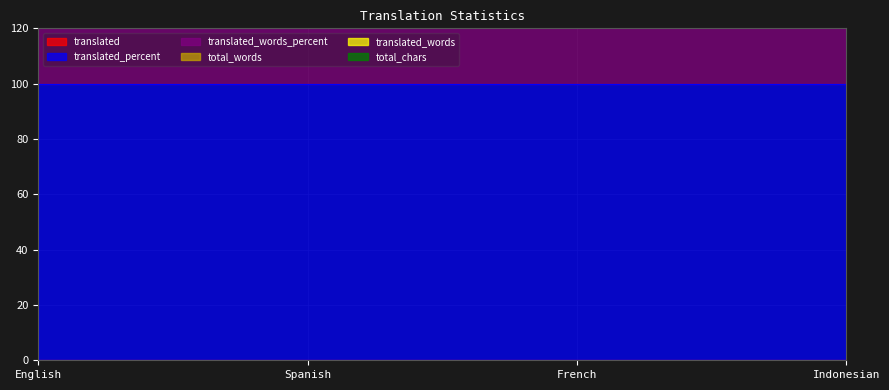

Reading left to right, extract all data points from this chart.

translated: 0	0	0	0
translated_percent: 100	100	100	100
translated_words_percent: 100	100	100	100
total_words: 0	0	0	0
translated_words: 0	0	0	0
total_chars: 0	0	0	0